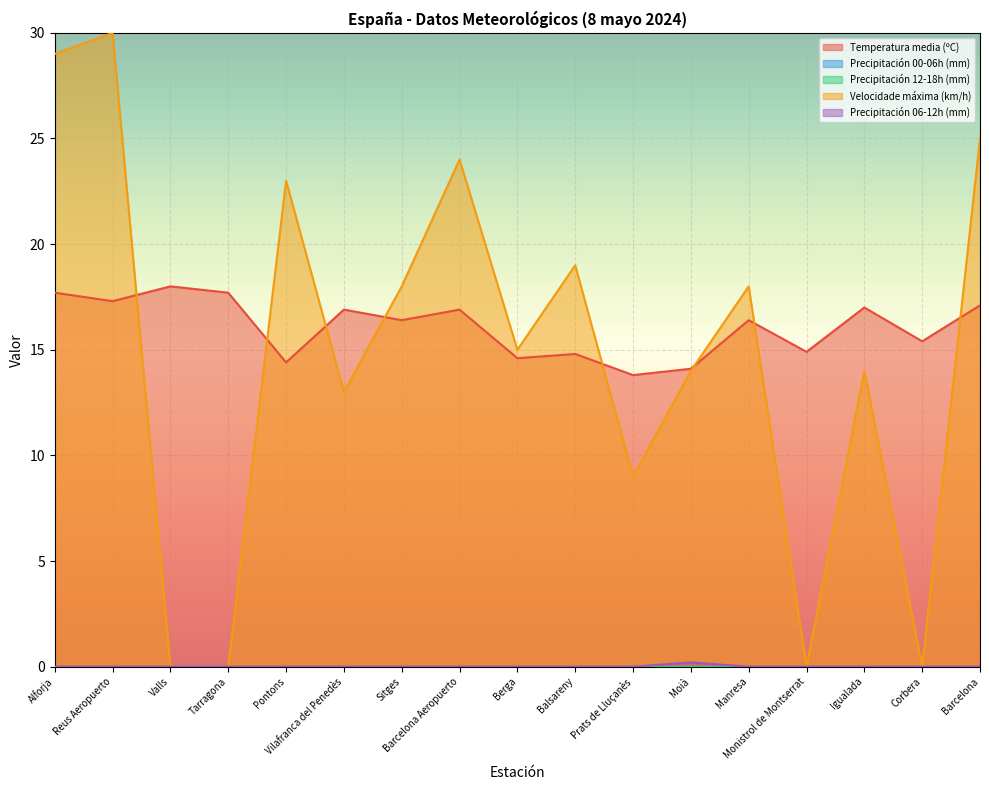

What is the sum of all Temperatura media (ºC) values?

273.4